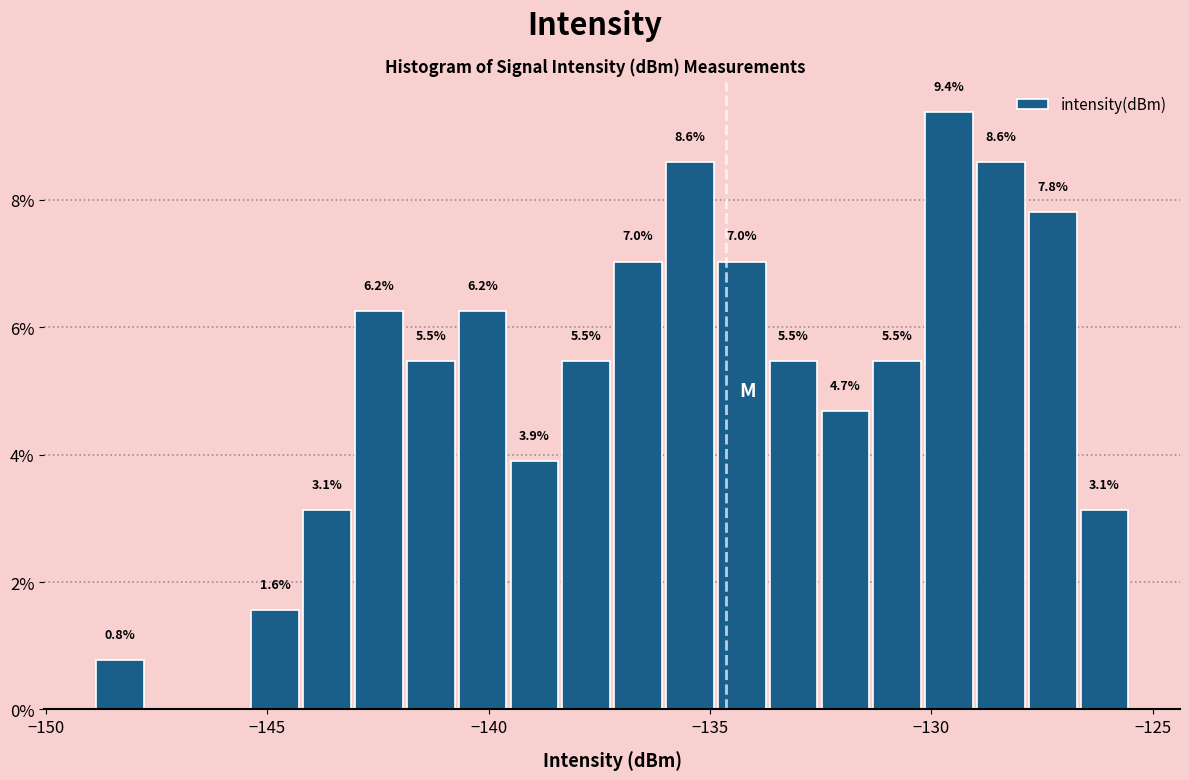

Read against the x-axis, roughly where is the centre of the tallest bar?

-129.5